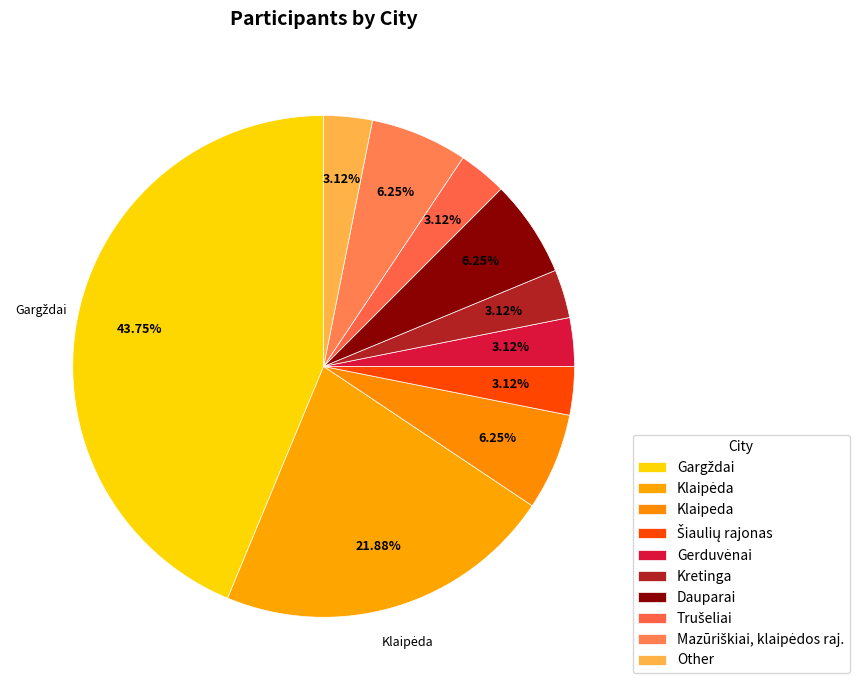

How many slices are in this pie chart?

10